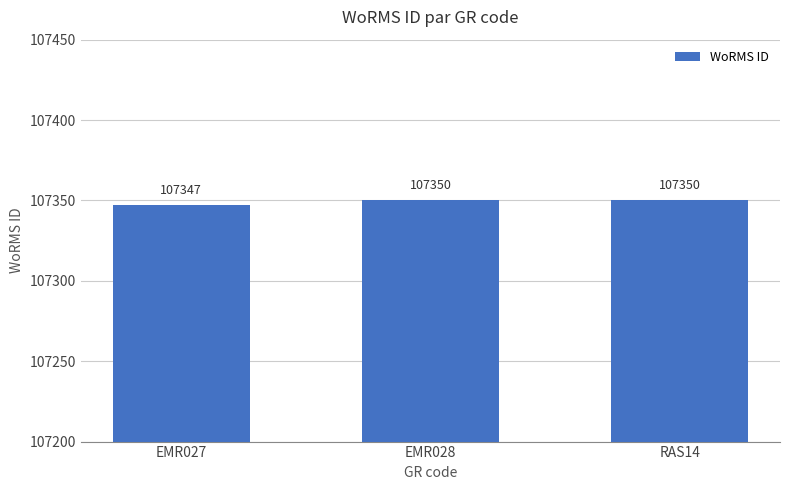

What is the label of the 2nd bar from the right?

EMR028